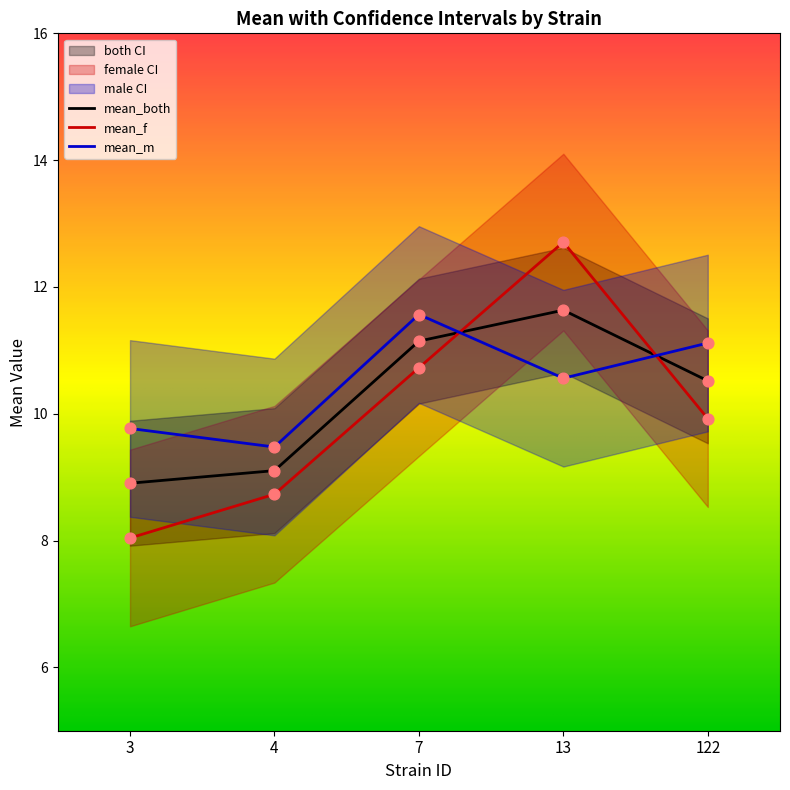

At which category is the sum across all series the highest?

13